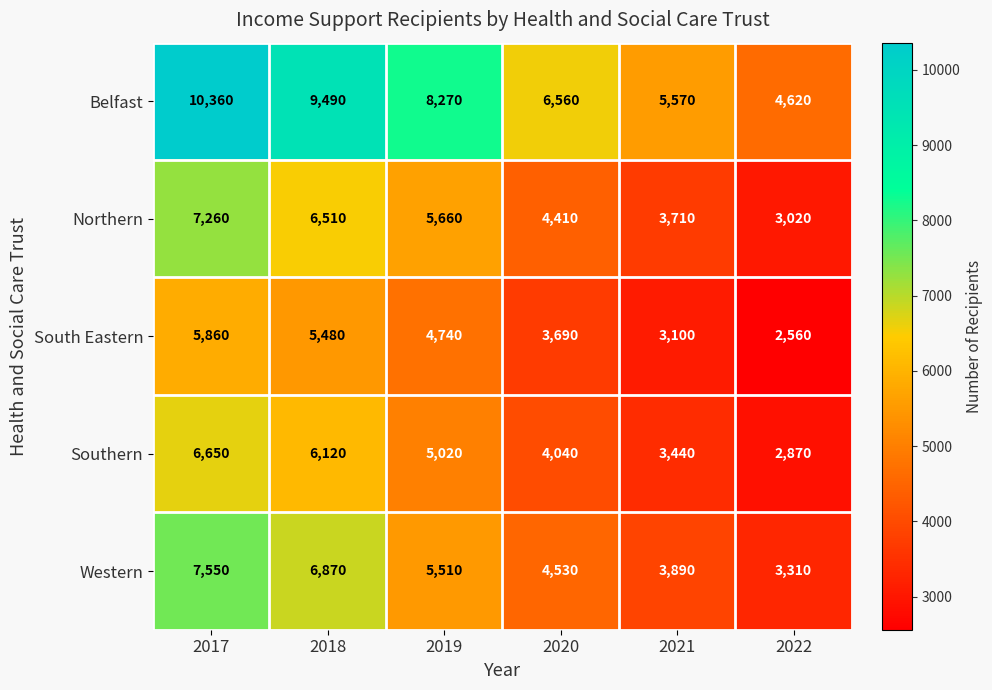

Rank the categories by Western value from highest to lowest.

2017, 2018, 2019, 2020, 2021, 2022